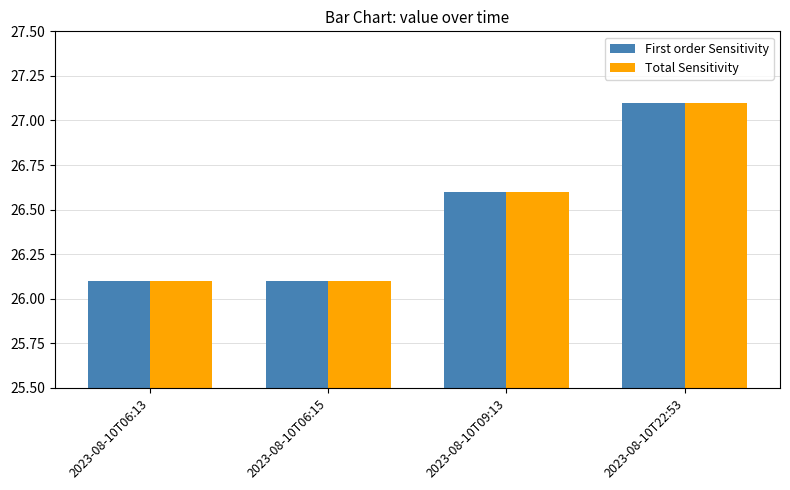

True or false: First order Sensitivity has a value of 27.1 at 2023-08-10T22:53.

True